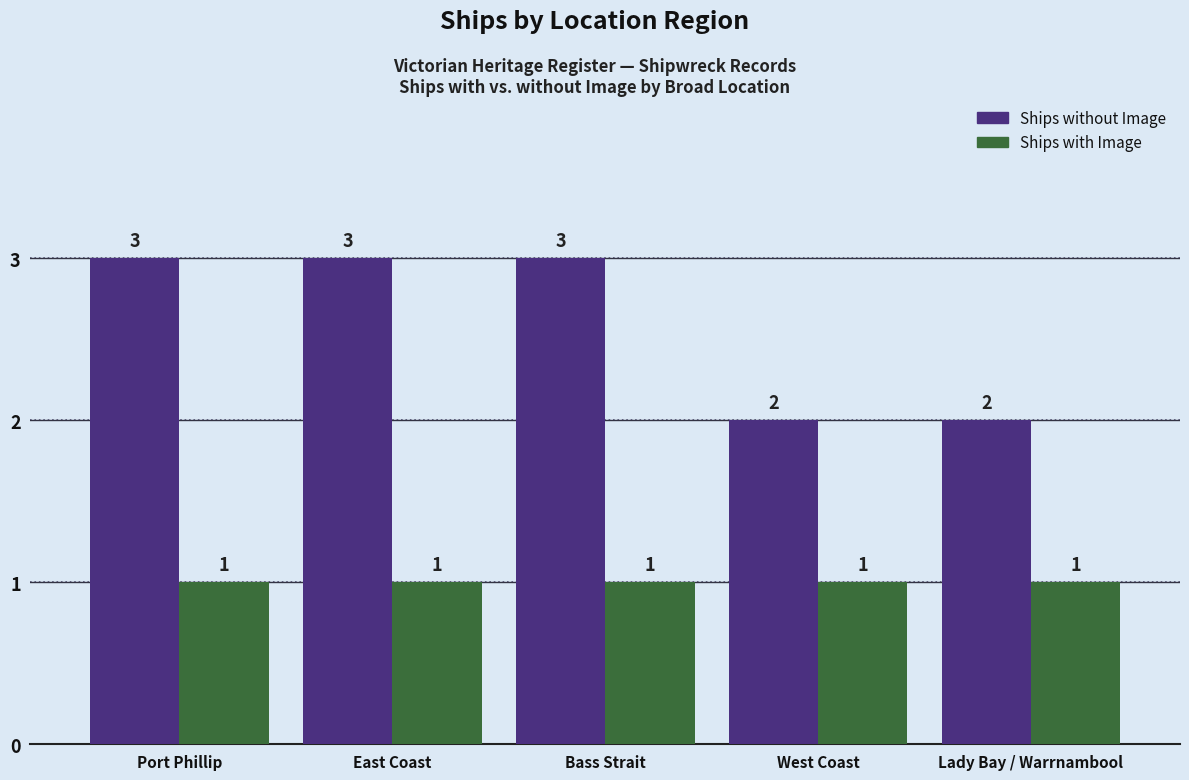

What is the maximum value for Ships with Image?

1